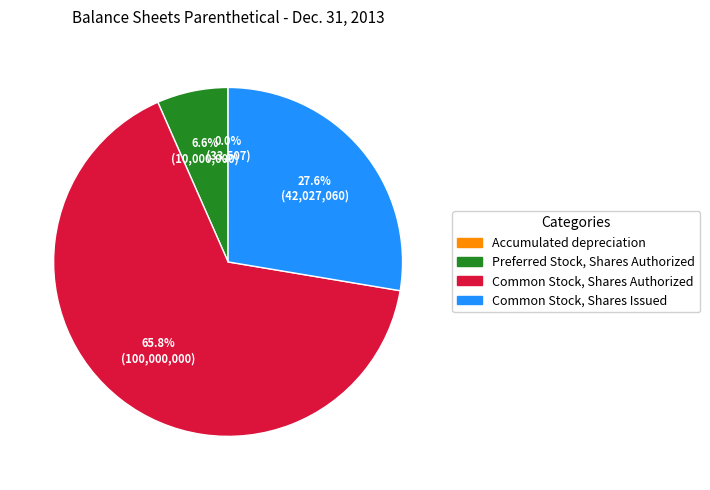

What is the total percentage of Common Stock, Shares Issued and Common Stock, Shares Authorized?

93.4%